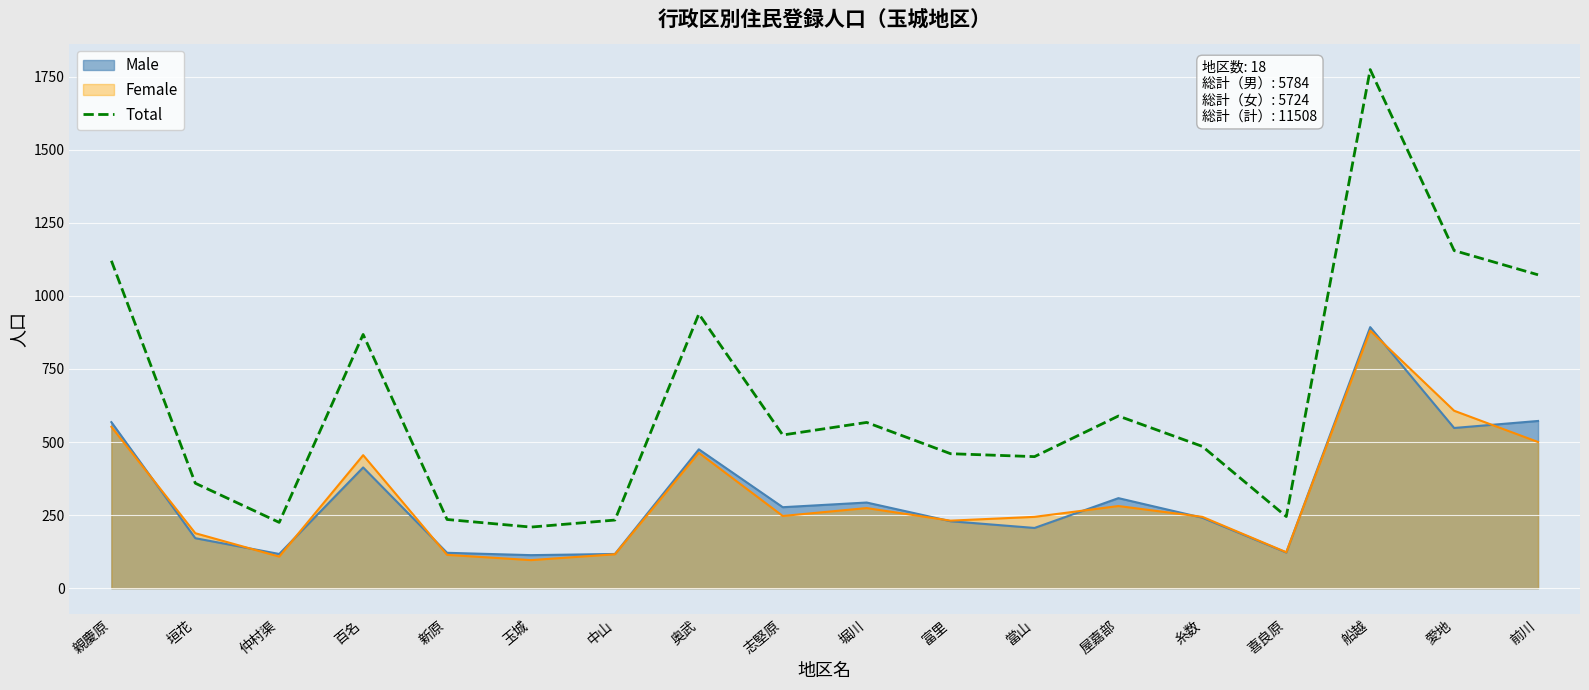

Reading left to right, what are all the values shown in this chart?

親慶原=1120	垣花=359	仲村渠=225	百名=868	新原=235	玉城=209	中山=233	奥武=938	志堅原=524	堀川=567	富里=460	當山=450	屋嘉部=589	糸数=485	喜良原=245	船越=1774	愛地=1155	前川=1072